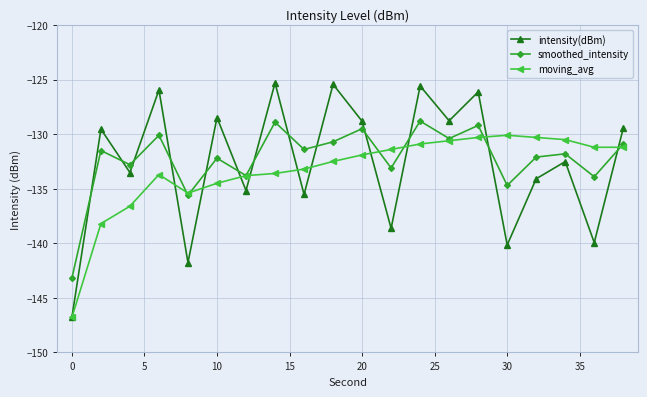

How many intersections are there between smoothed_intensity and intensity(dBm)?

13